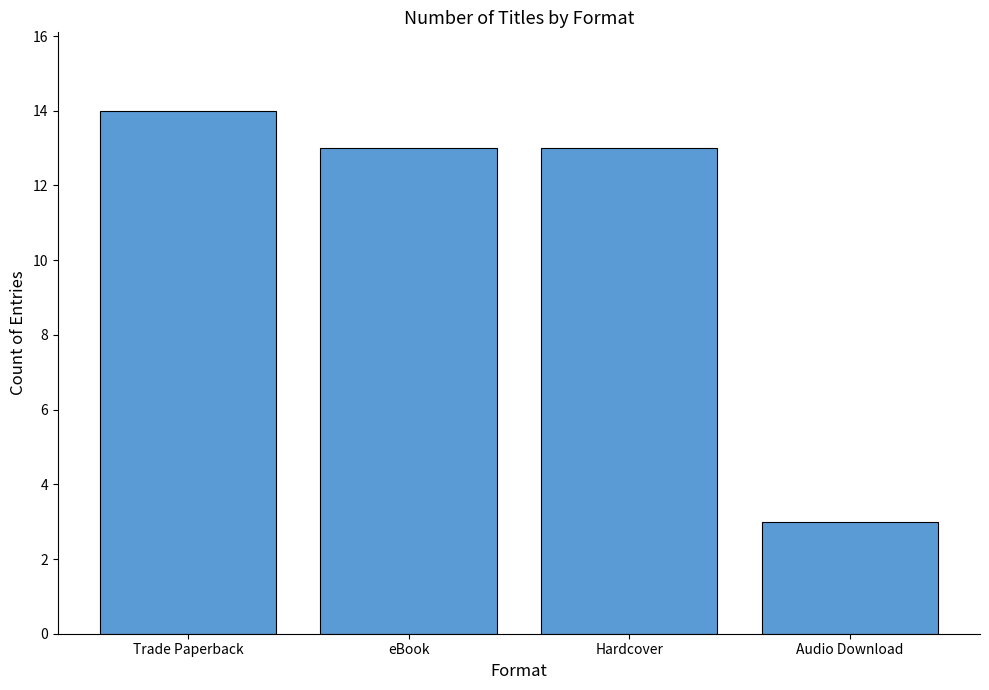

Count the number of data series in this chart.

1